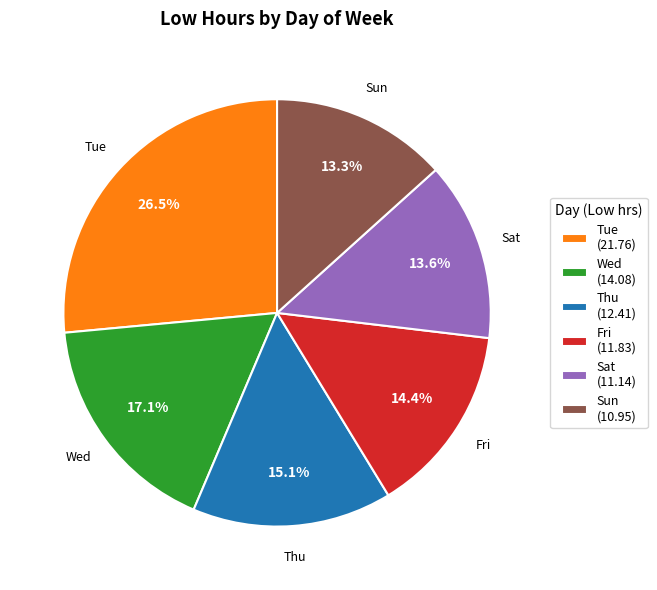

What percentage do Tue and Fri together represent?

40.9%